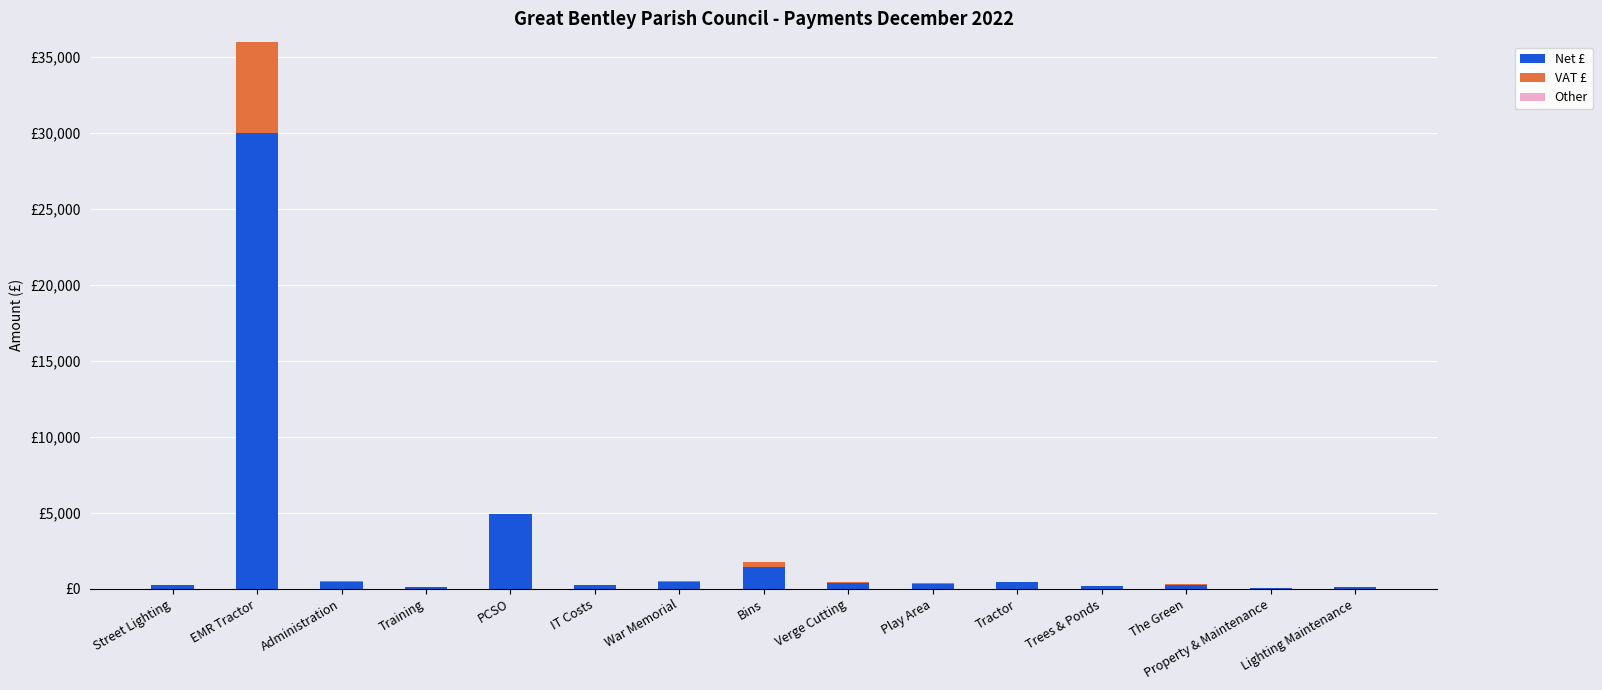

True or false: Other has a value of 0.0 at Training.

False